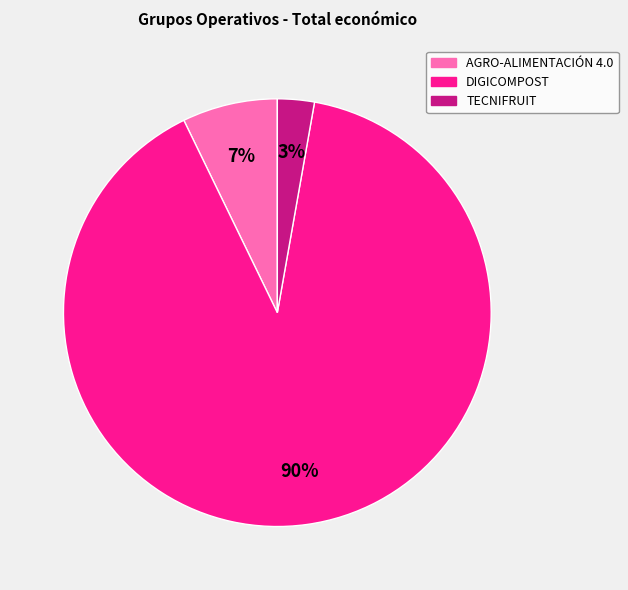

To the nearest percent, what is the difference between the largest and smallest slice percentages?

87%